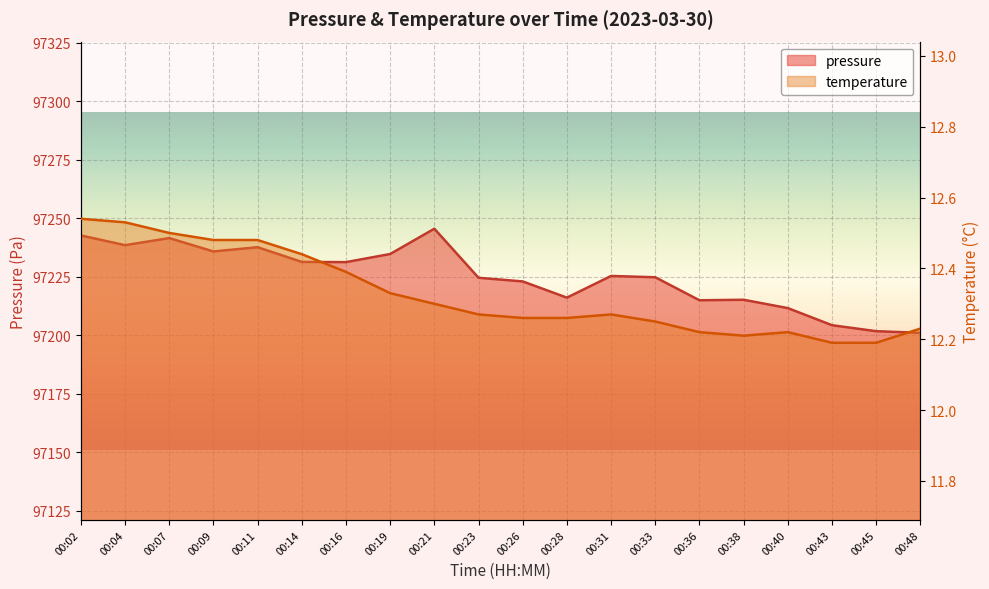

True or false: pressure has more than 1 points higher than both neighbors.

True